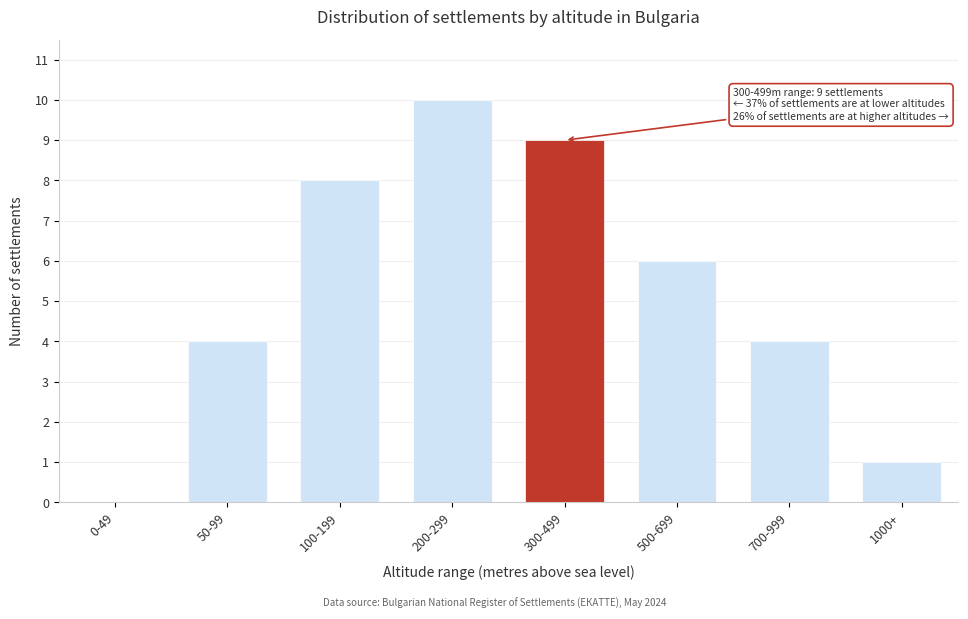

Reading right to left, extract all data points from this chart.

1000+=1	700-999=4	500-699=6	300-499=9	200-299=10	100-199=8	50-99=4	0-49=0